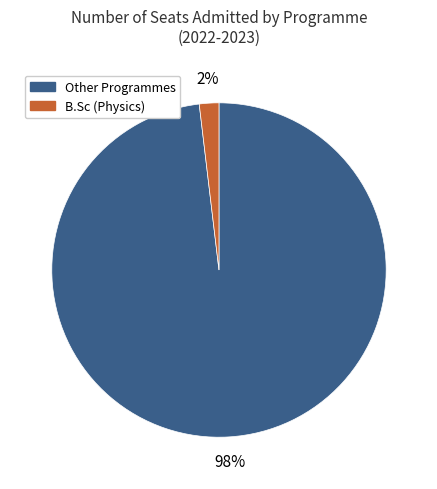

What is the largest slice in the pie chart?

Other Programmes